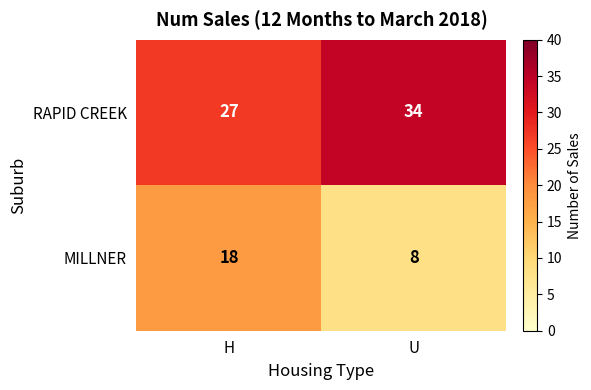

Which category has the lowest value across all series?

U